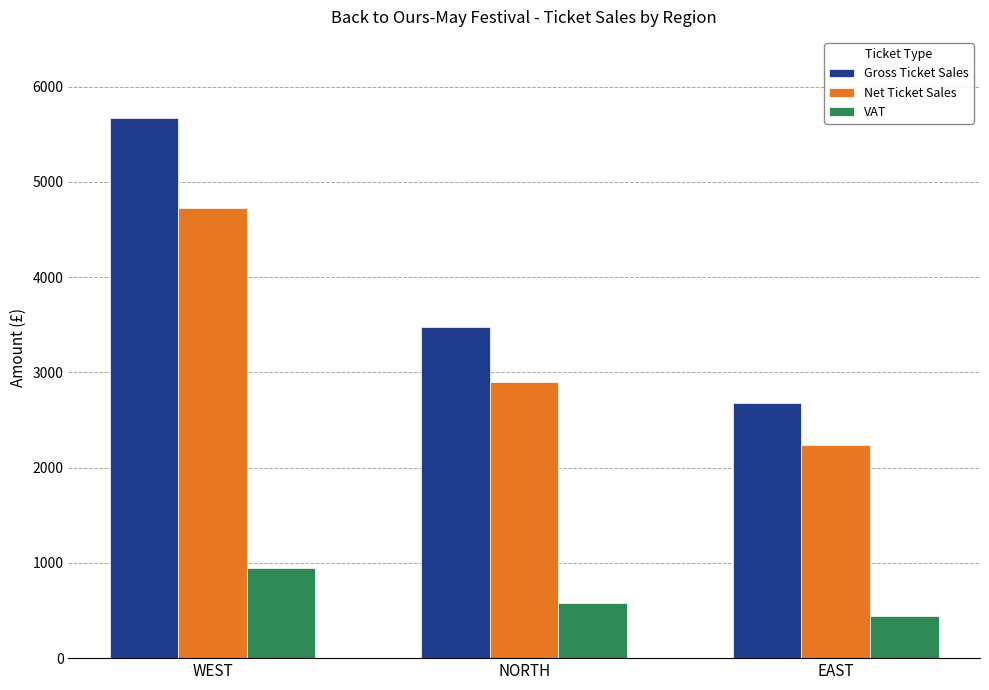

What are all the series names shown in the legend?

Gross Ticket Sales, Net Ticket Sales, VAT